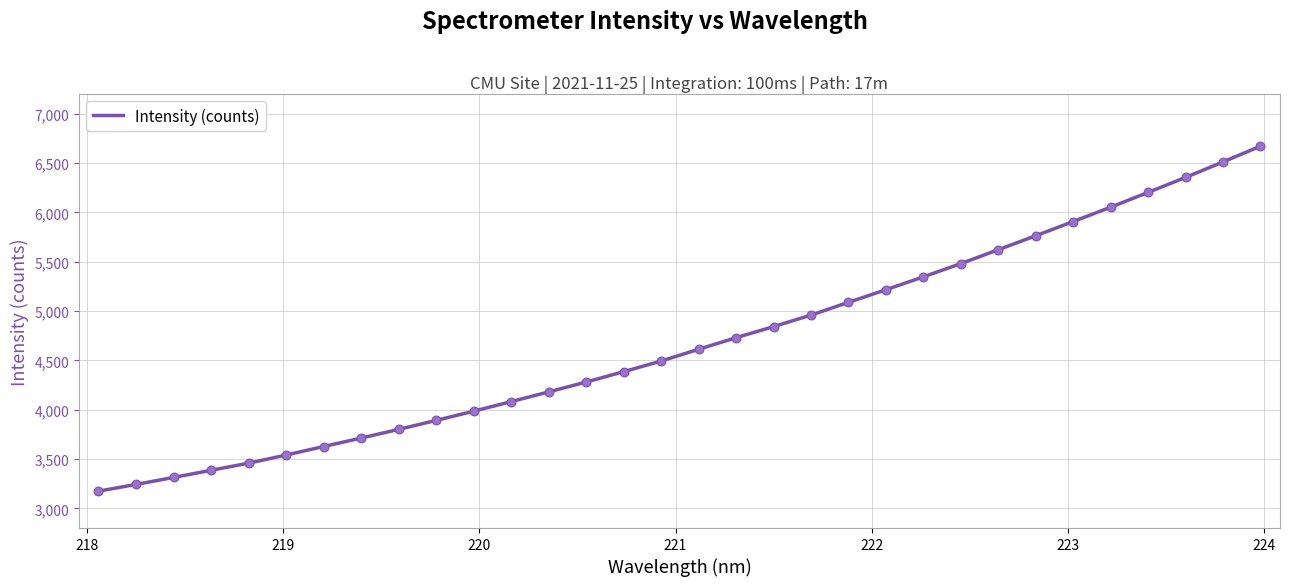

What is the minimum value shown in the chart?

3173.6